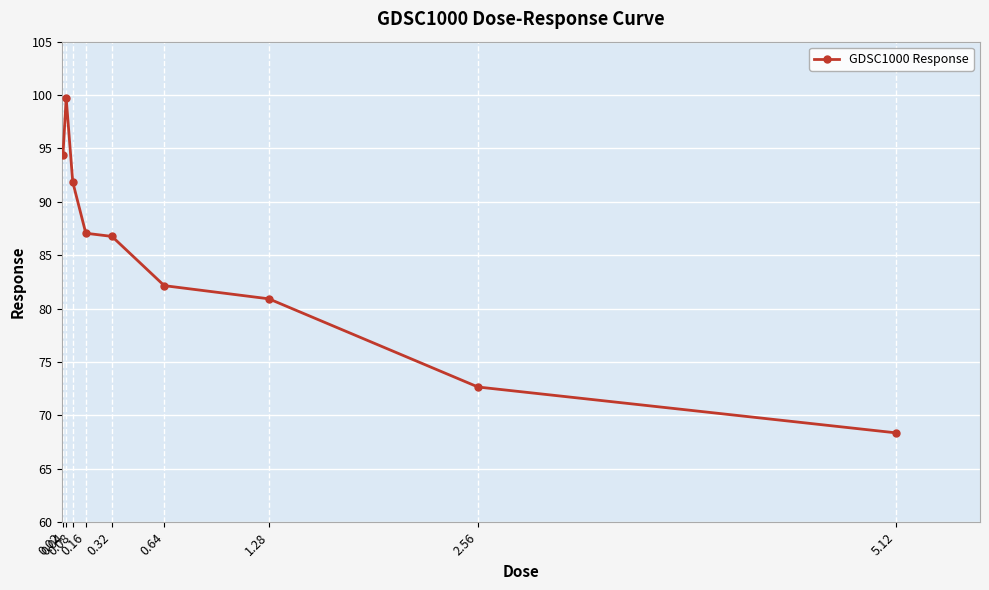

Does the chart display data point markers on the line(s)?

Yes